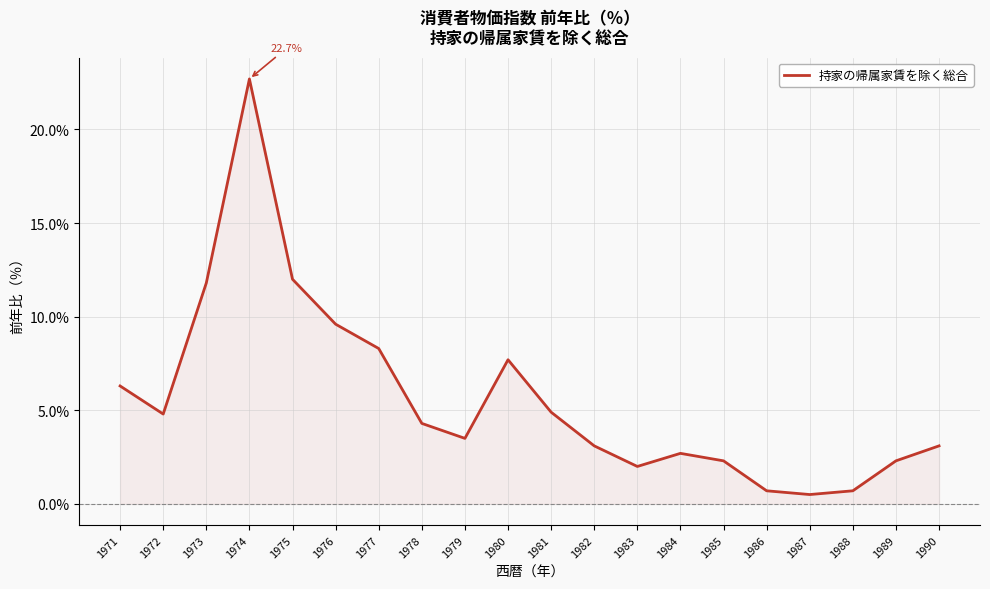

Reading left to right, transcribe all the data shown in this chart.

1971=6.3	1972=4.8	1973=11.8	1974=22.7	1975=12.0	1976=9.6	1977=8.3	1978=4.3	1979=3.5	1980=7.7	1981=4.9	1982=3.1	1983=2.0	1984=2.7	1985=2.3	1986=0.7	1987=0.5	1988=0.7	1989=2.3	1990=3.1